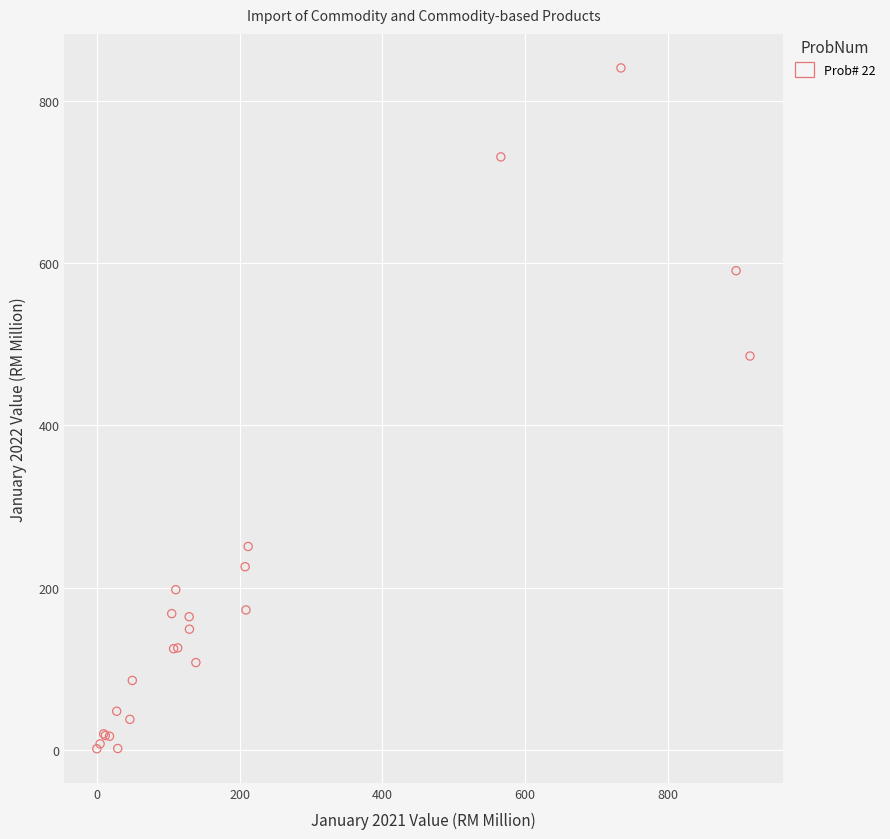

What Y value in the scatter plot is closest to 420?

485.4